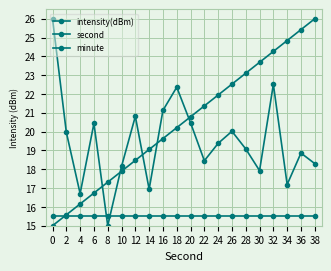

Is this an area chart (filled region under the line)?

No